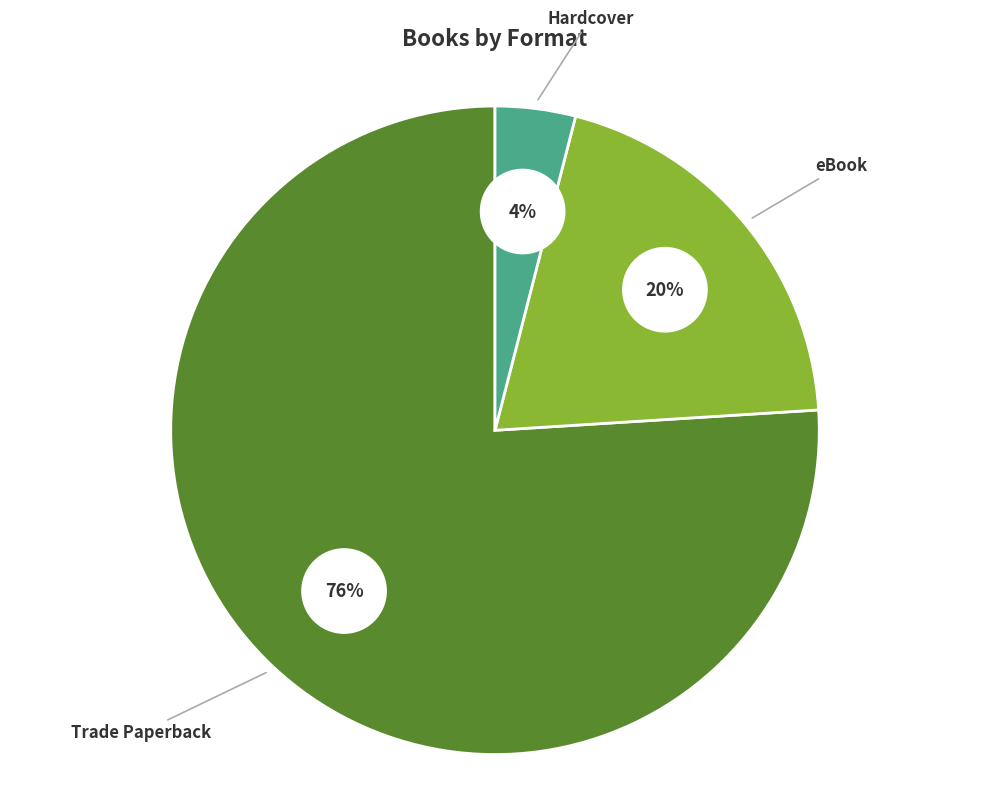

Rank the categories by value from highest to lowest.

Trade Paperback, eBook, Hardcover